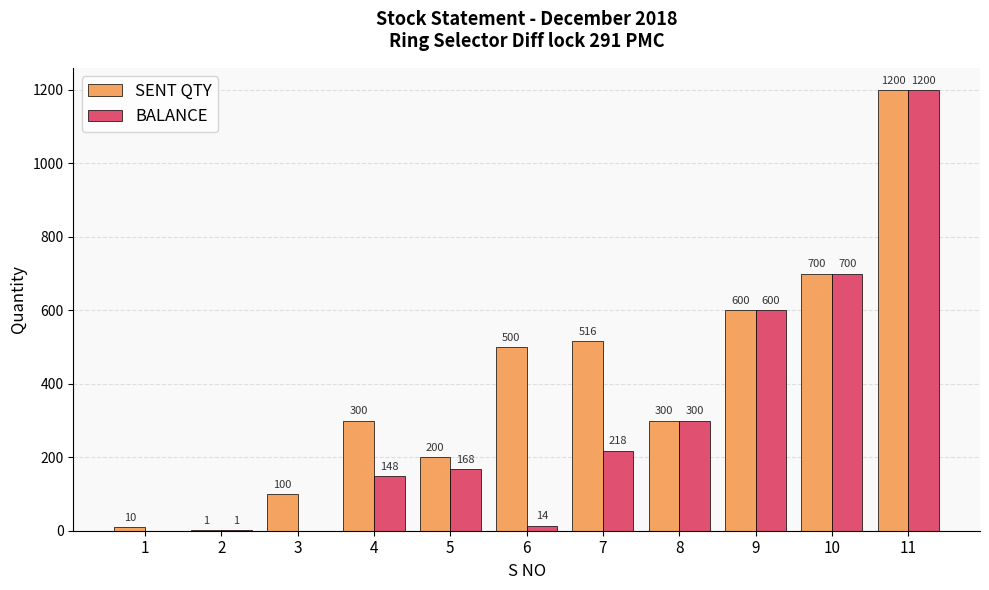

What is the maximum value shown in the chart?

1200